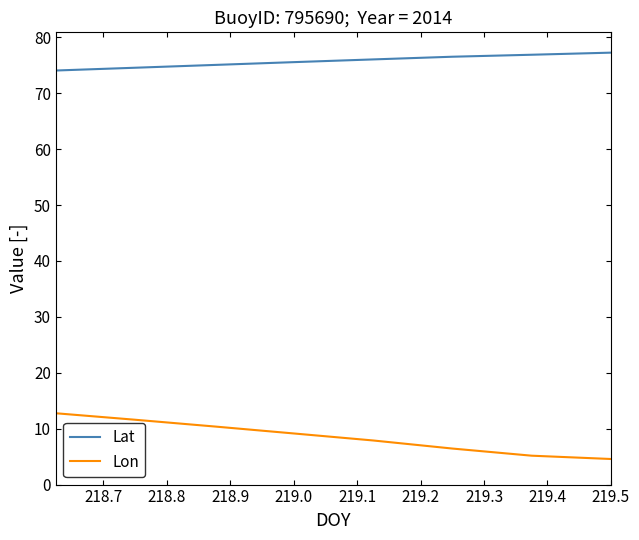

Rank the series by their maximum value, from highest to lowest.

Lat, Lon